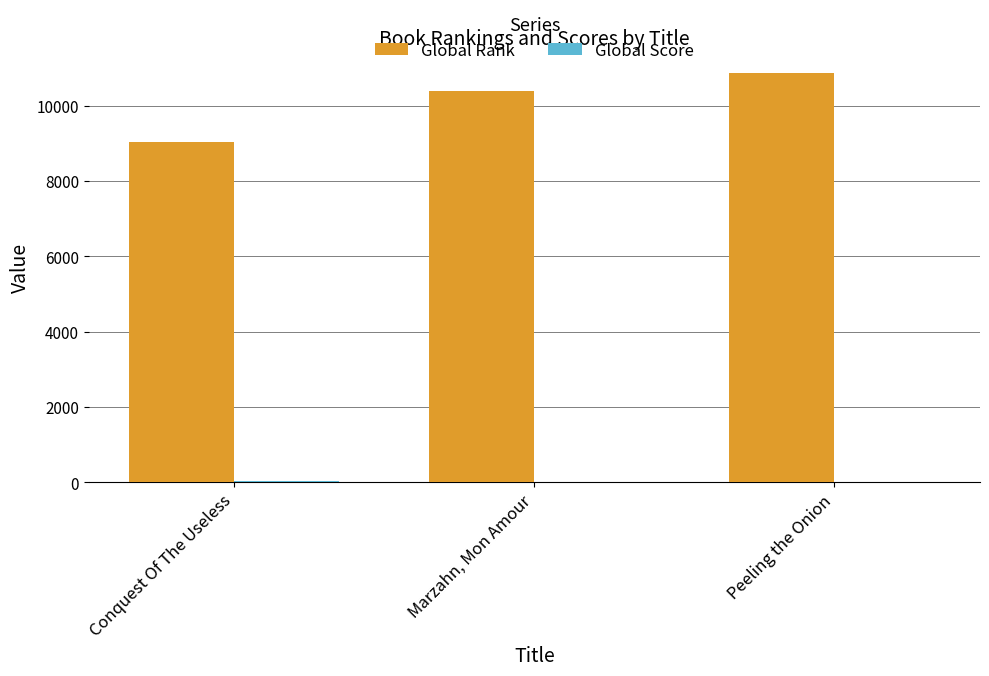

Which series has the largest total across all categories?

Global Rank